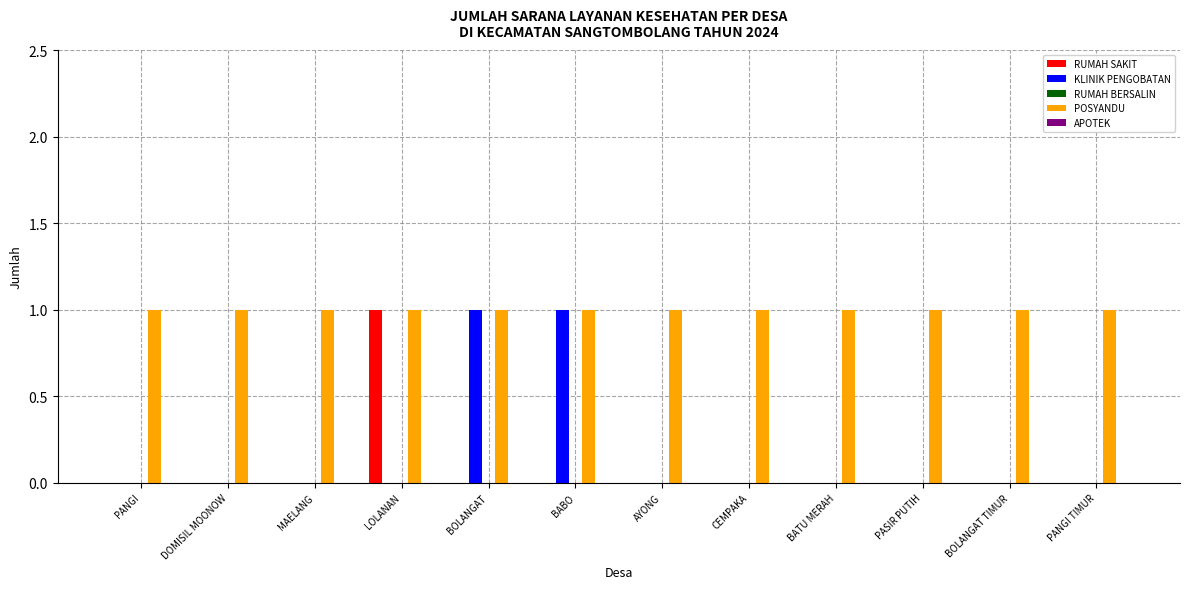

How many data points does each series have?

12